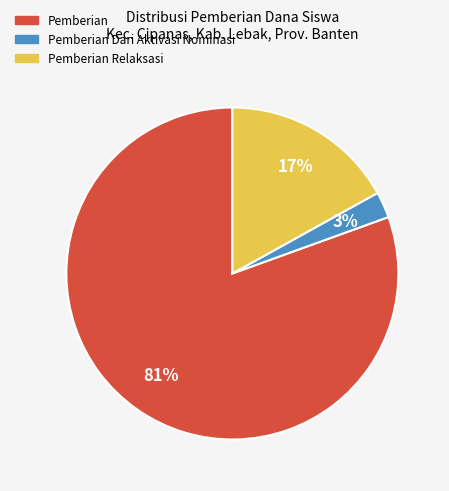

Does any single category account for the majority?

Yes